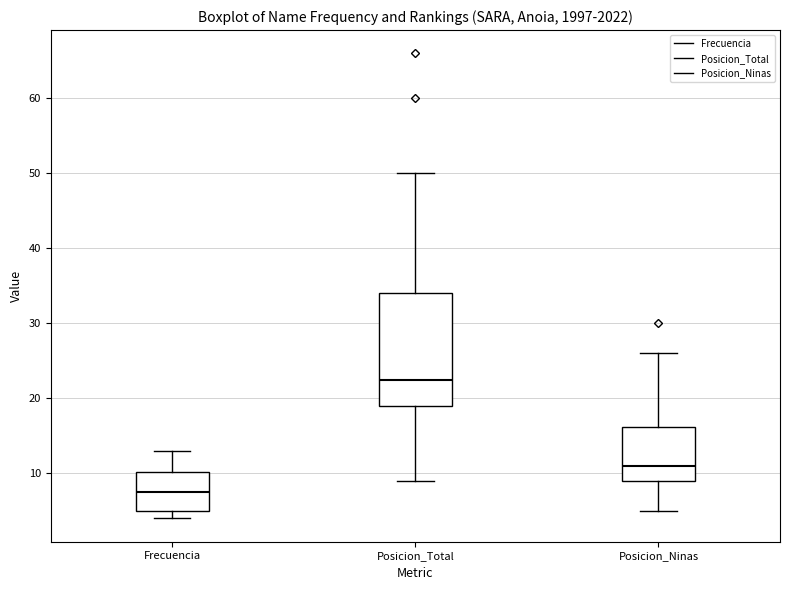

Reading left to right, read every box against the y-axis: the position of its median line, the range the box covers, and the ends of its whiskers. The values are not printed on the chart, so give them approximately, as read against the axis.

Frecuencia: median 8, box 5 to 10, whiskers 4 to 13
Posicion_Total: median 23, box 19 to 34, whiskers 9 to 50
Posicion_Ninas: median 11, box 9 to 16, whiskers 5 to 26